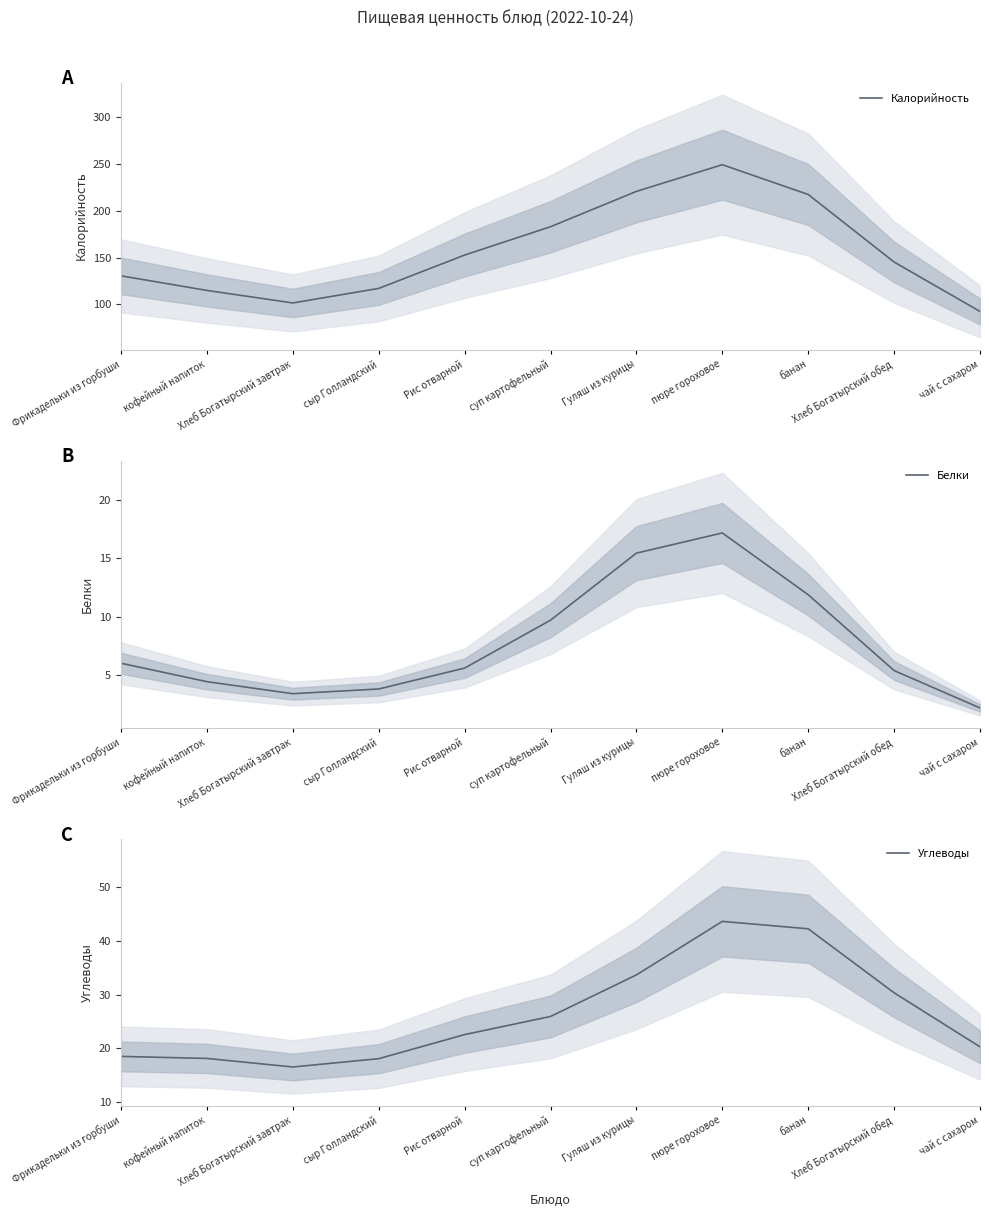

The Углеводы series shows 30.3 at кофейный напиток. True or false?

False